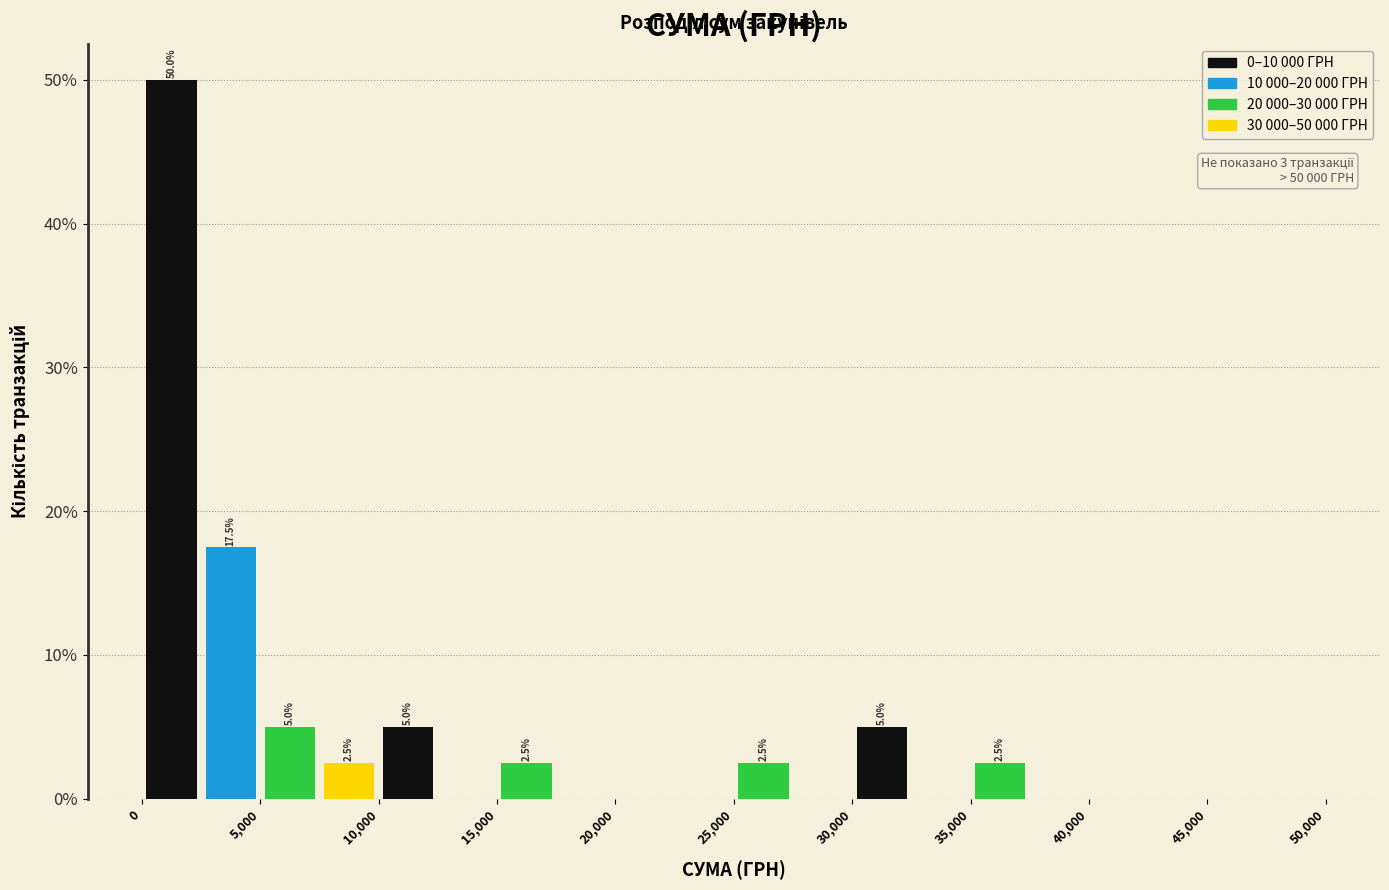

Which range on the x-axis has the tallest bar?

0 to 2500